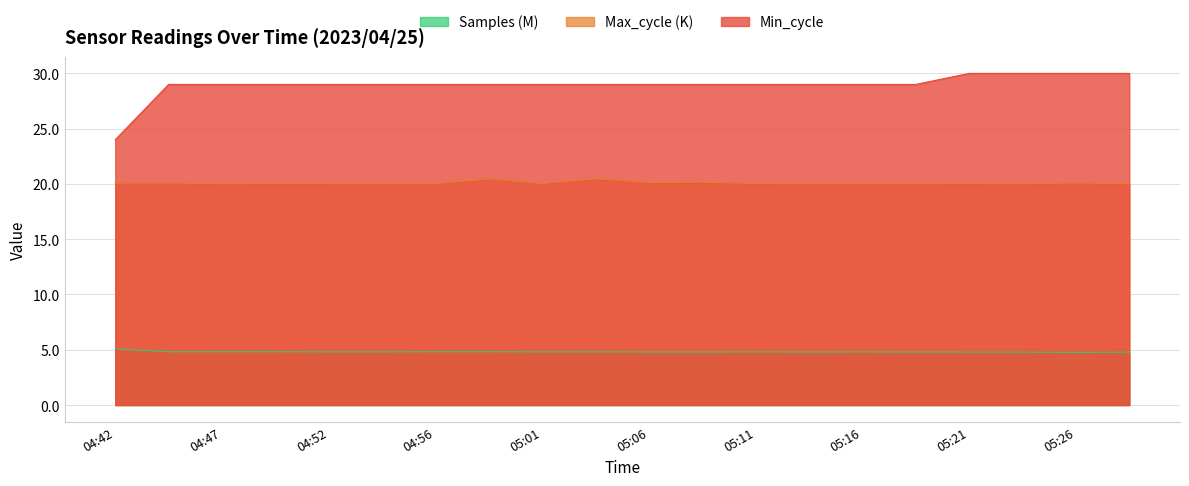

What are all the series names shown in the legend?

Samples (M), Max_cycle (K), Min_cycle